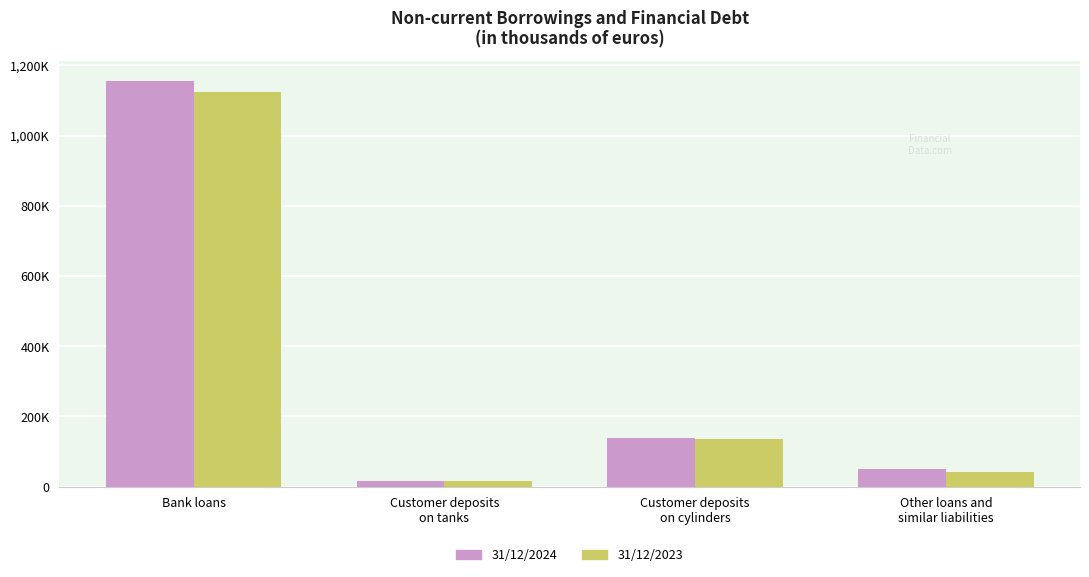

List the labels in order of 31/12/2024 value, smallest first.

Customer deposits
on tanks, Other loans and
similar liabilities, Customer deposits
on cylinders, Bank loans